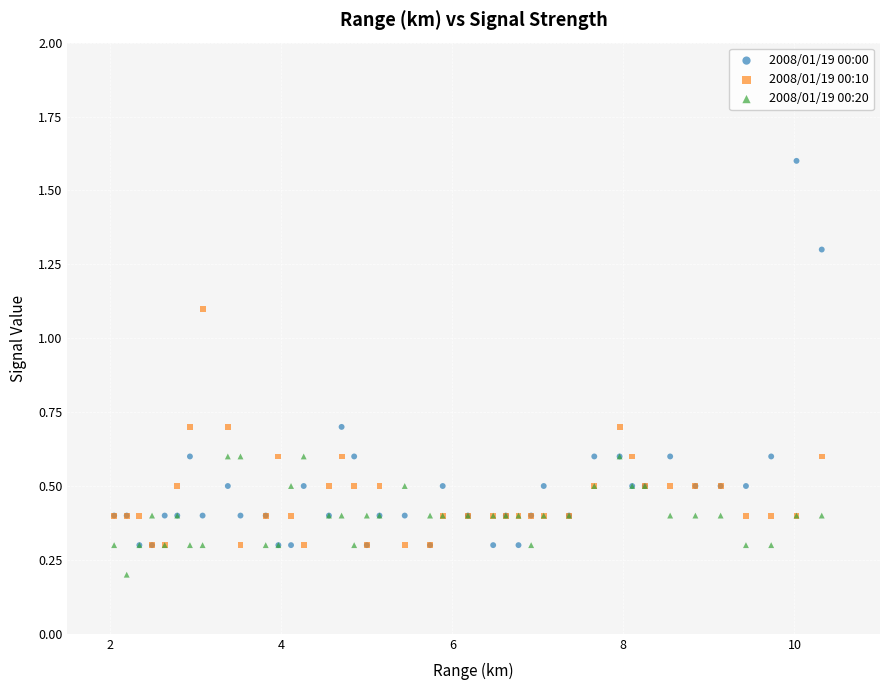

Which series reaches the maximum Y coordinate?

2008/01/19 00:00